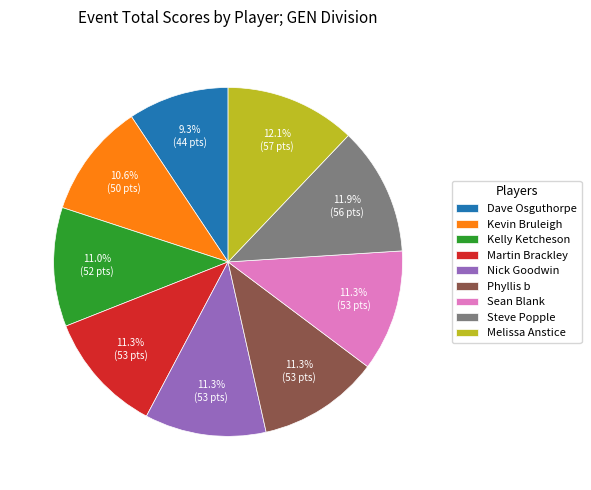

Approximately how many times larger is the value at Kevin Bruleigh compared to Steve Popple?

0.9